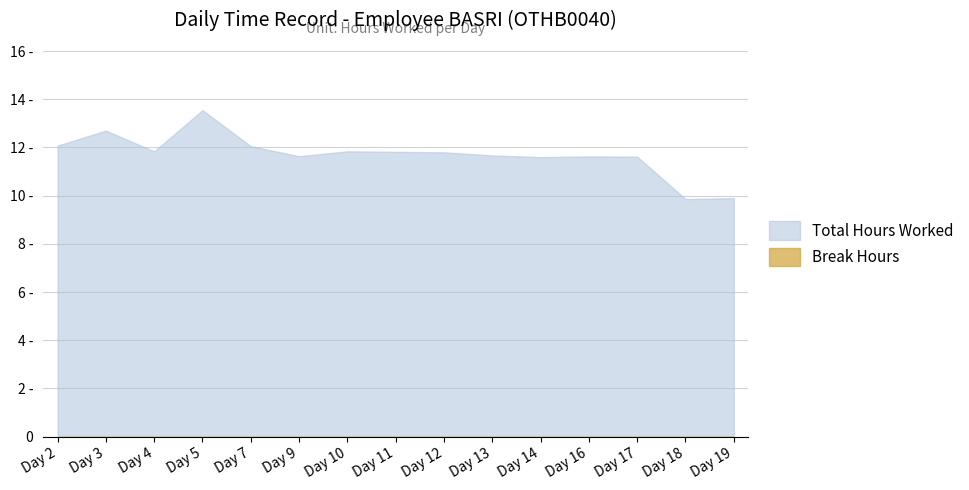

Is it true that the value at Day 5 is 4.8?

False